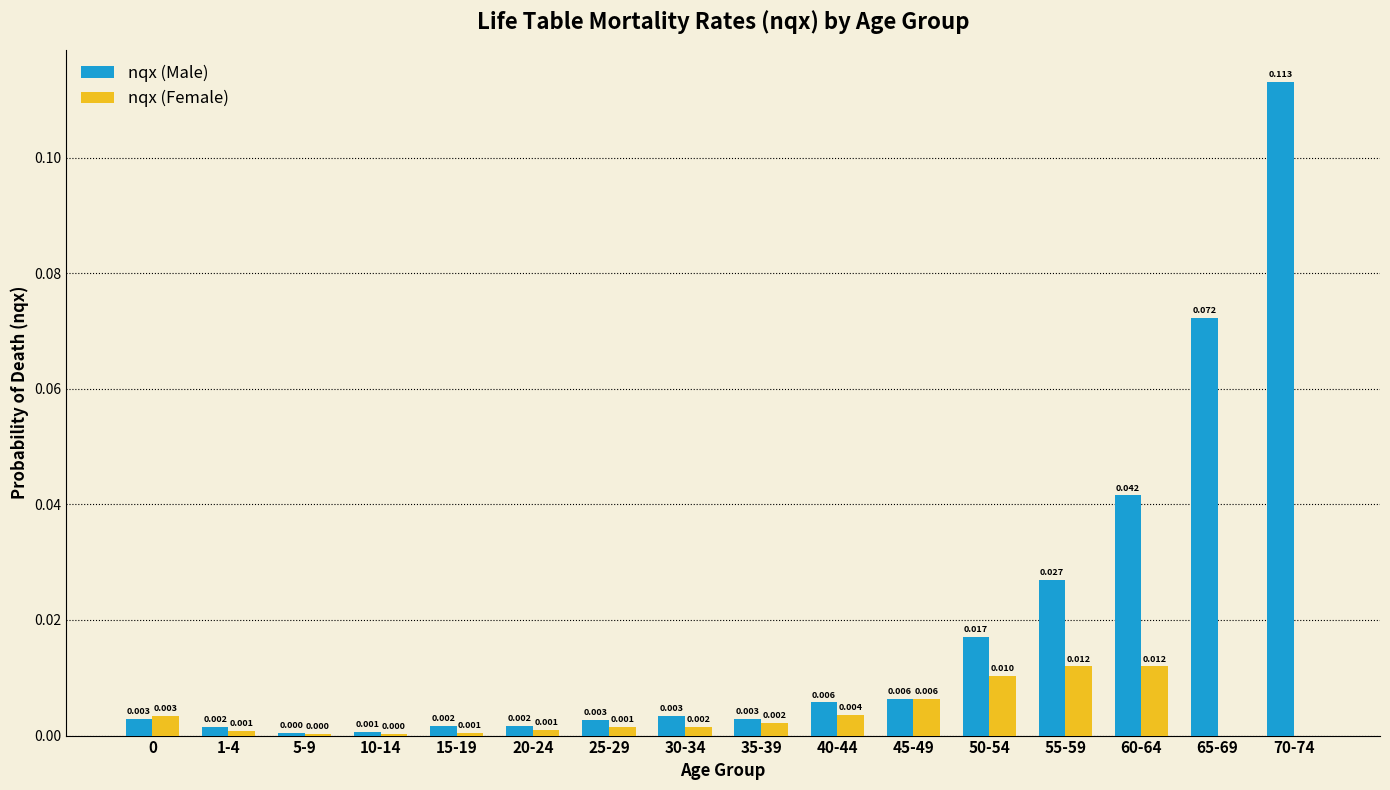

Is the value of nqx (Male) at 25-29 greater than the value of nqx (Female) at 60-64?

No